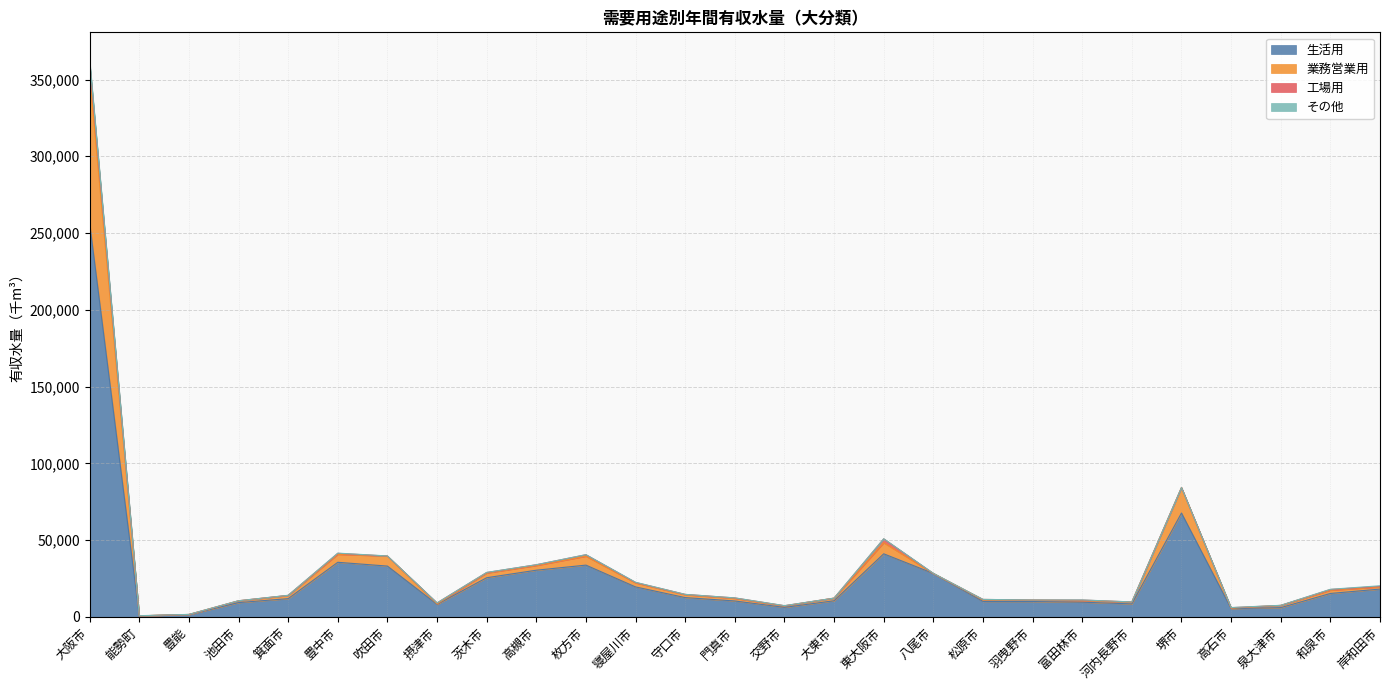

At which label does 生活用 reach its peak?

大阪市